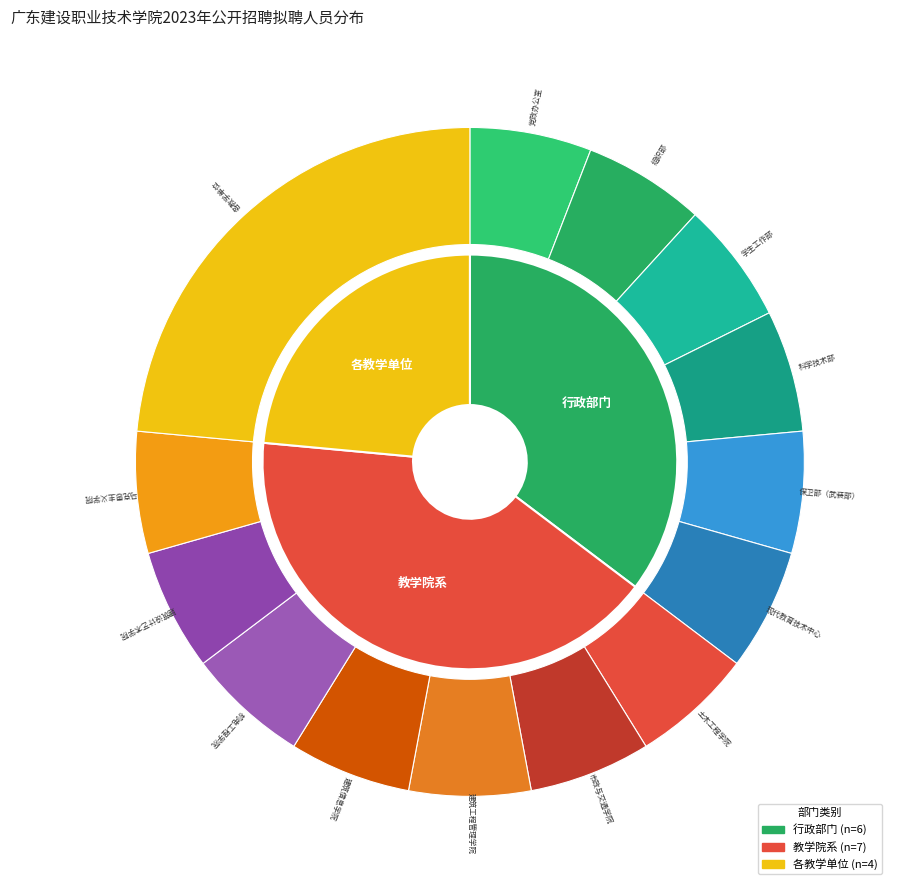

What is the smallest slice in the pie chart?

党政办公室